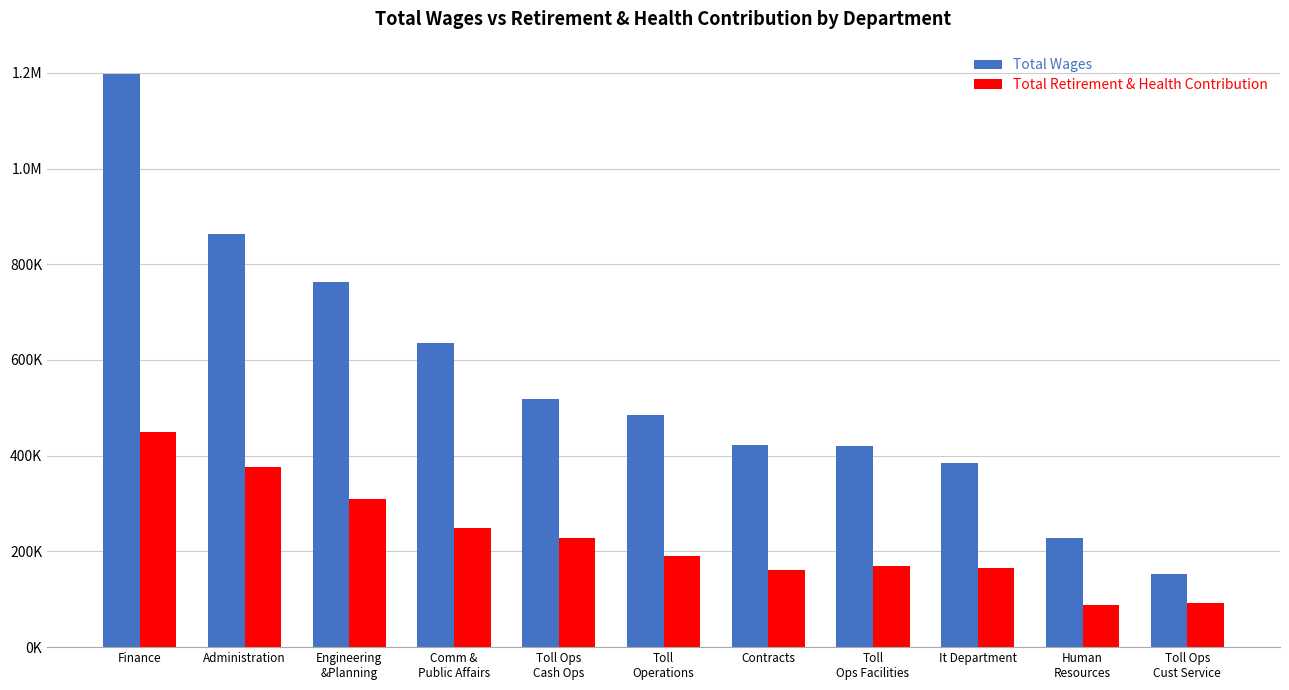

Reading left to right, list all the values displayed in this chart.

Total Wages: Finance=1196585	Administration=863076	Engineering
&Planning=762993	Comm &
Public Affairs=636443	Toll Ops
Cash Ops=518272	Toll
Operations=485668	Contracts=421434	Toll
Ops Facilities=421193	It Department=384974	Human
Resources=228824	Toll Ops
Cust Service=153662
Total Retirement & Health Contribution: Finance=449172	Administration=377080	Engineering
&Planning=309754	Comm &
Public Affairs=248567	Toll Ops
Cash Ops=228085	Toll
Operations=191388	Contracts=160963	Toll
Ops Facilities=169792	It Department=165638	Human
Resources=88624	Toll Ops
Cust Service=91609